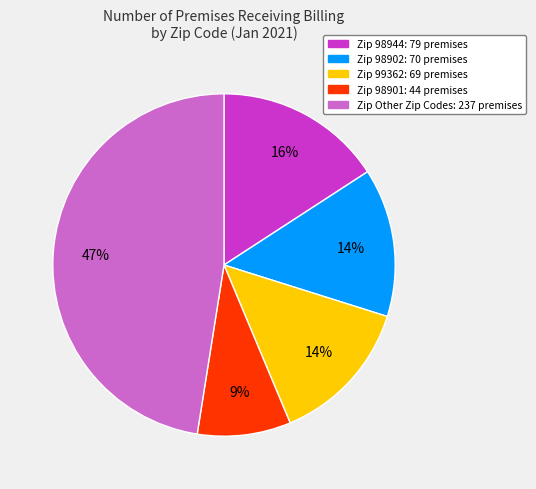

Does any single category account for the majority?

No